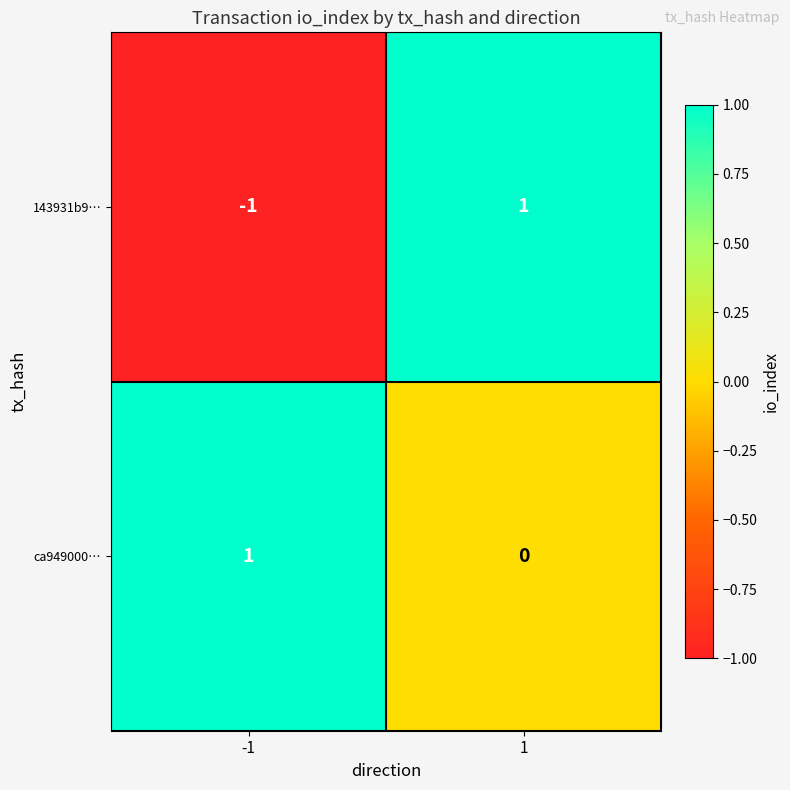

List the labels in order of ca949000… value, smallest first.

1, -1